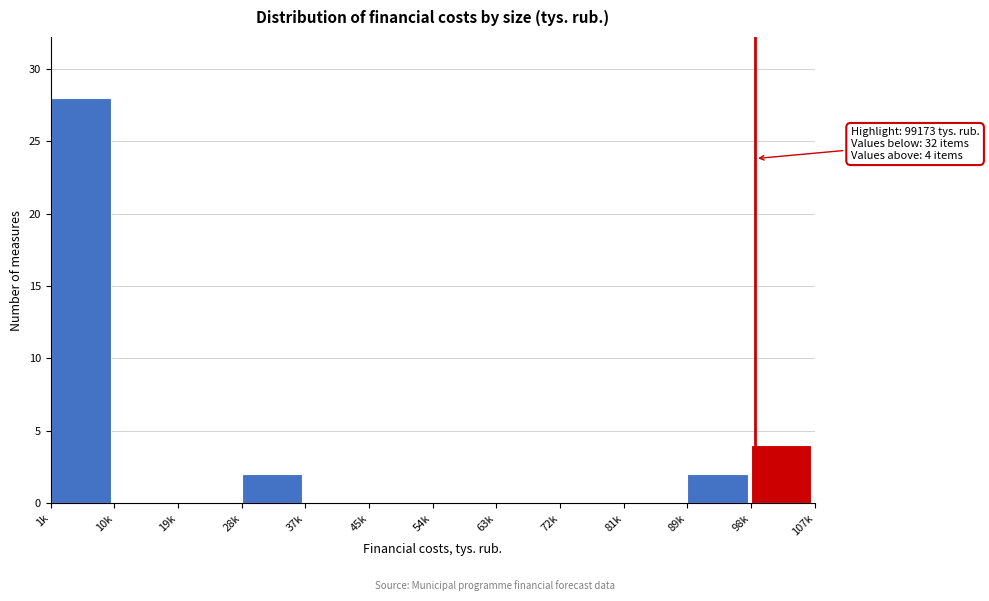

Reading left to right, what are all the values shown in this chart?

1k=28	10k=0	19k=0	28k=2	37k=0	45k=0	54k=0	63k=0	72k=0	81k=0	89k=2	98k=4